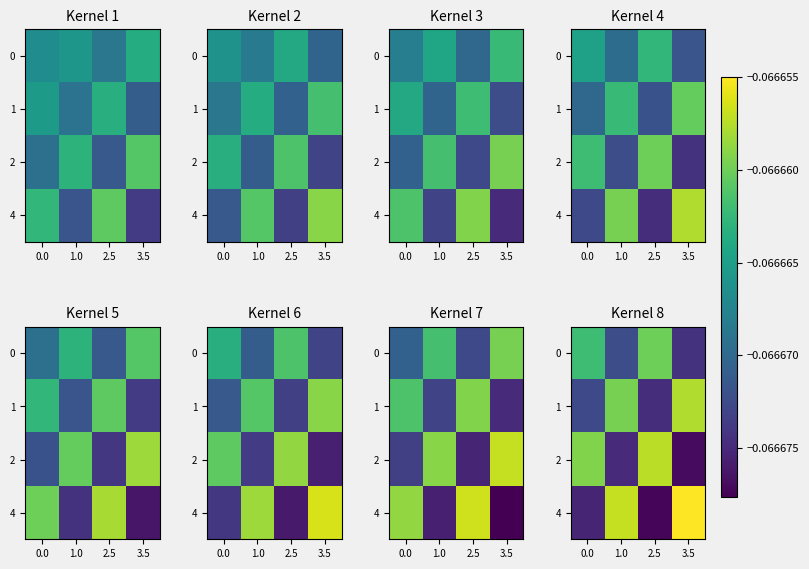

Which has a higher value, 2.5 or 3.5?

2.5